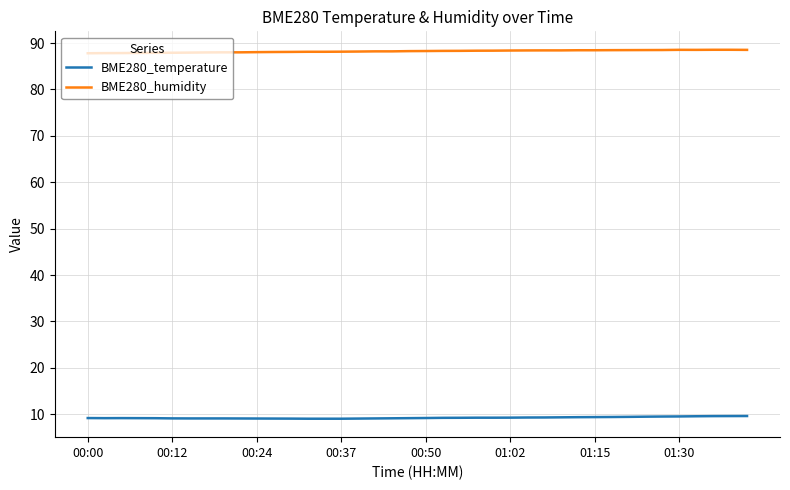

List the series in order of their peak value, lowest first.

BME280_temperature, BME280_humidity